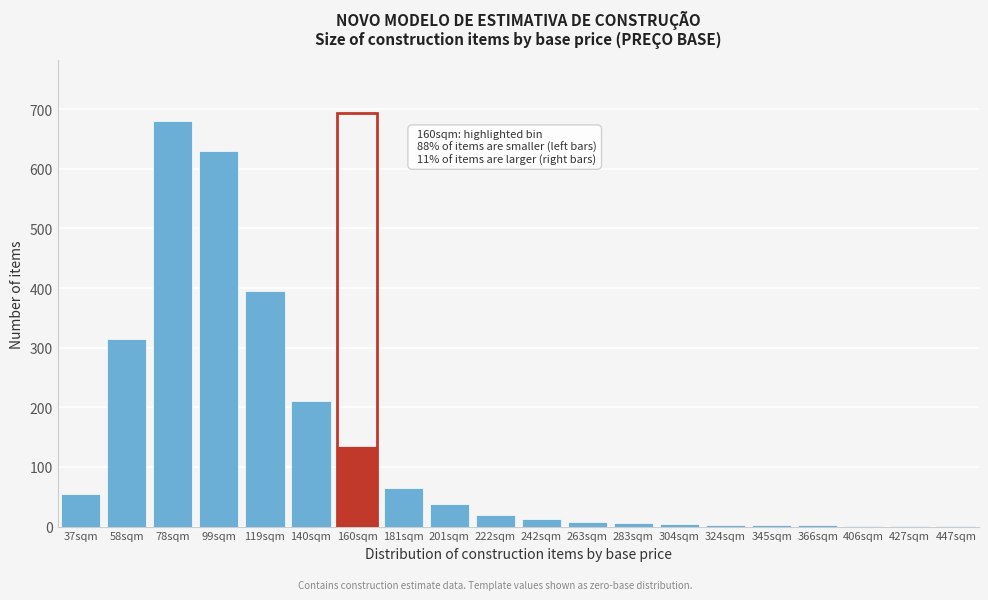

True or false: the data shows 195 at 160sqm.

False